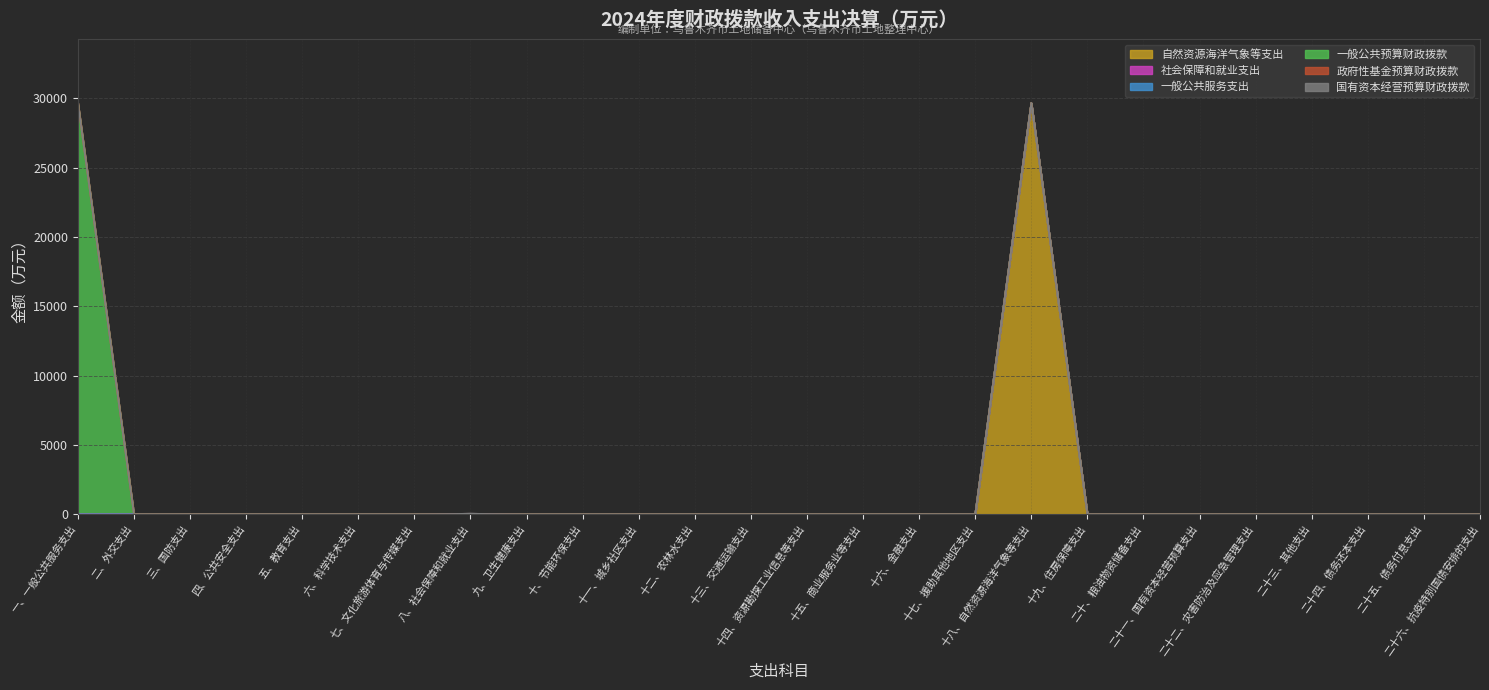

Which series has the largest range (max minus min)?

一般公共预算财政拨款